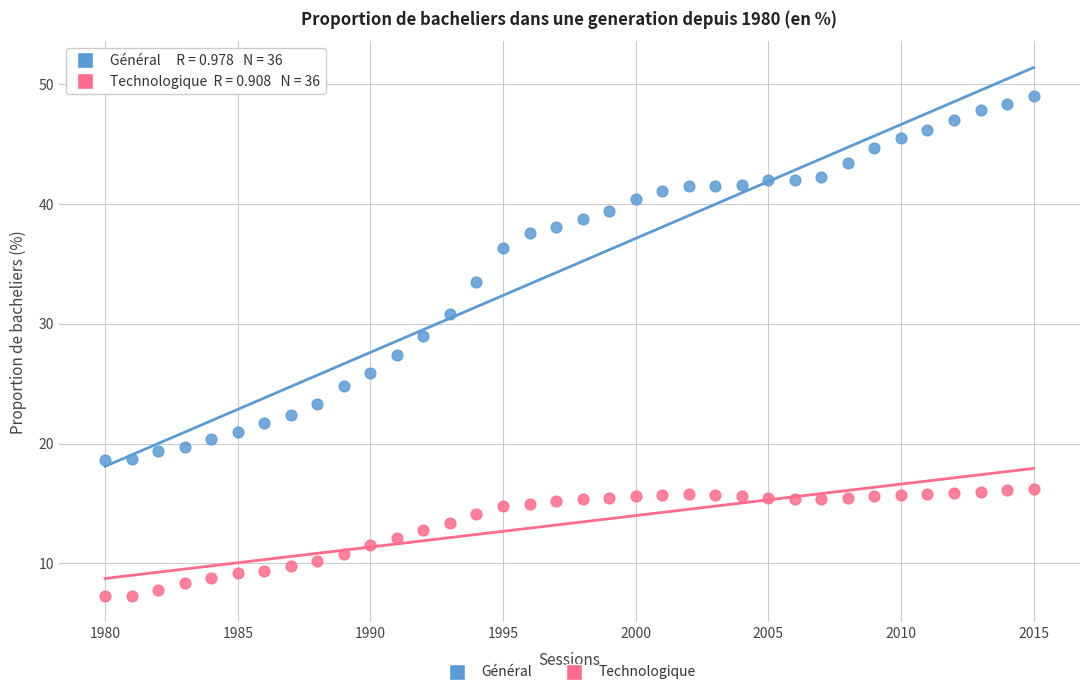

Which series reaches the maximum Y coordinate?

Général